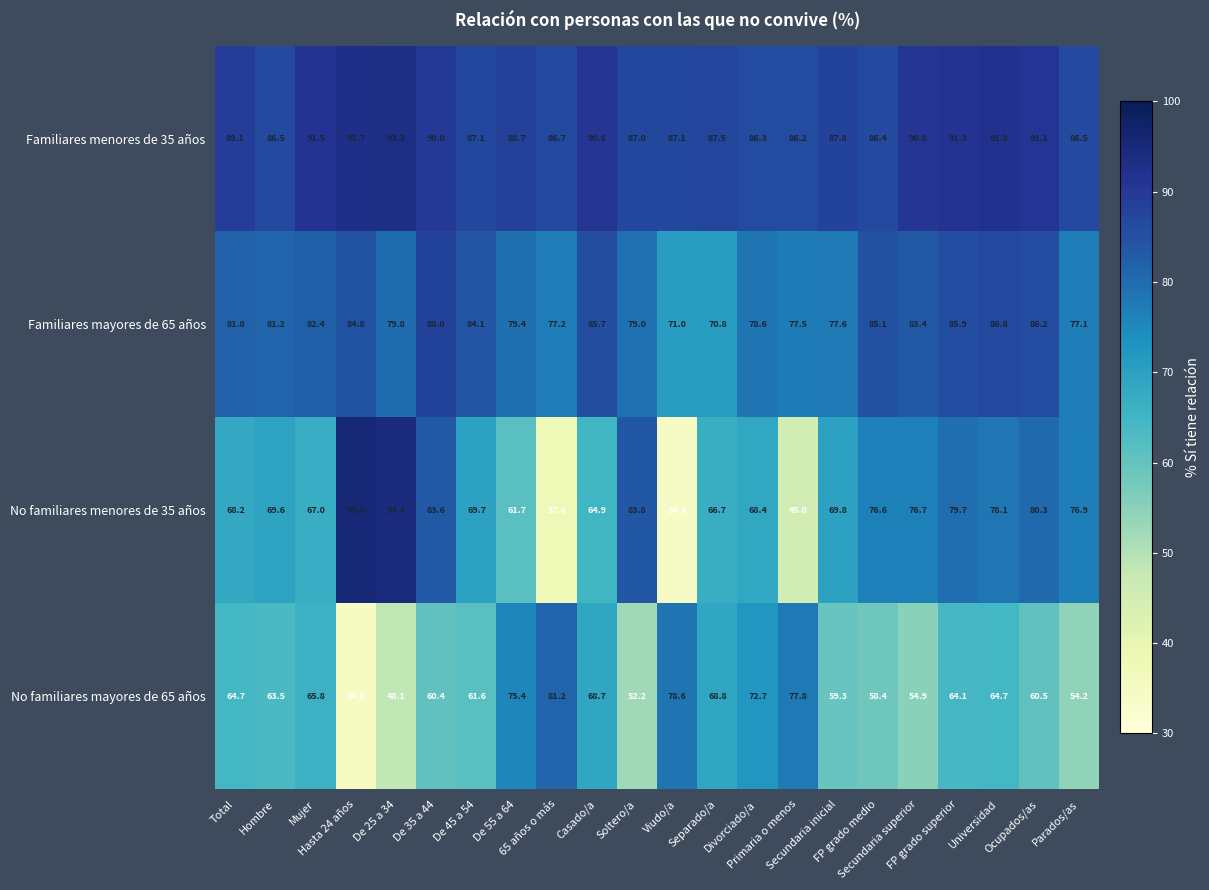

What is the total value across all series at Total?

303.8